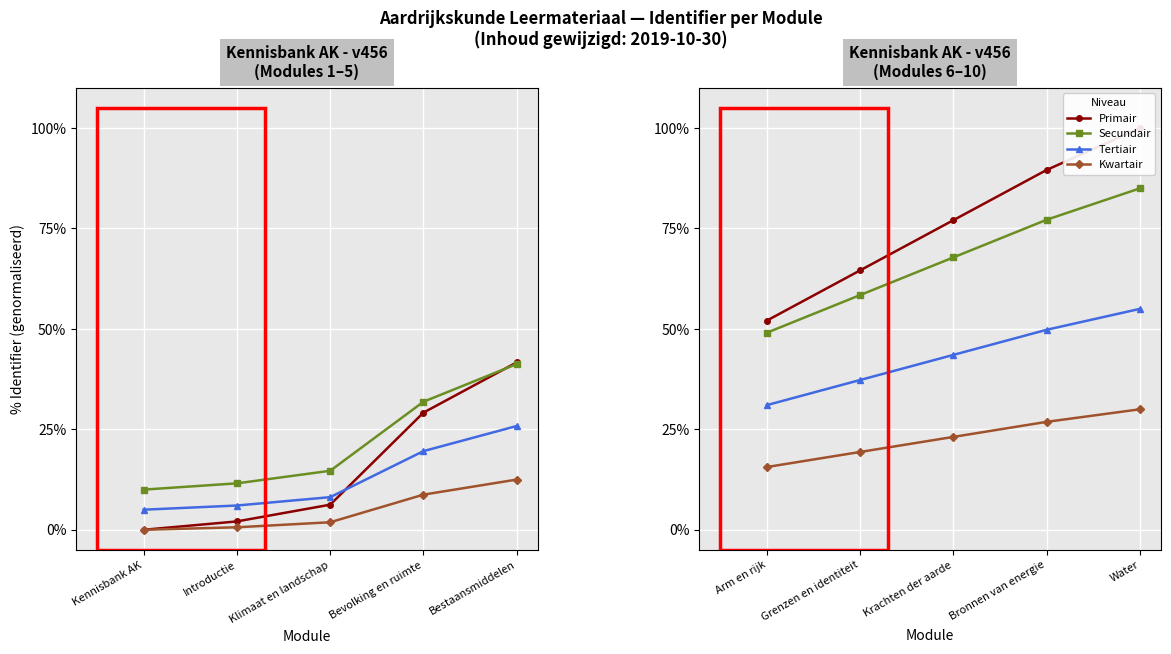

Rank the series by their maximum value, from lowest to highest.

Kwartair, Tertiair, Secundair, Primair